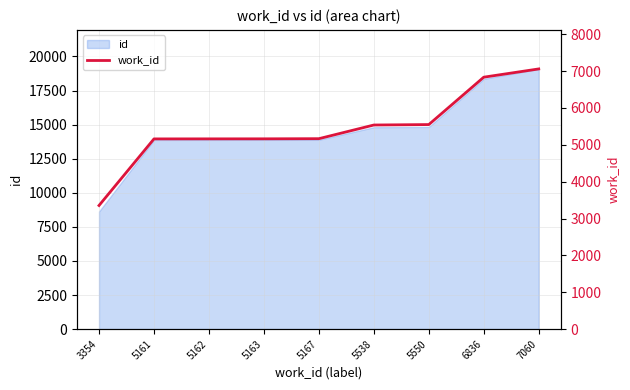

Reading right to left, extract all data points from this chart.

7060=7060	6836=6836	5550=5550	5538=5538	5167=5167	5163=5163	5162=5162	5161=5161	3354=3354